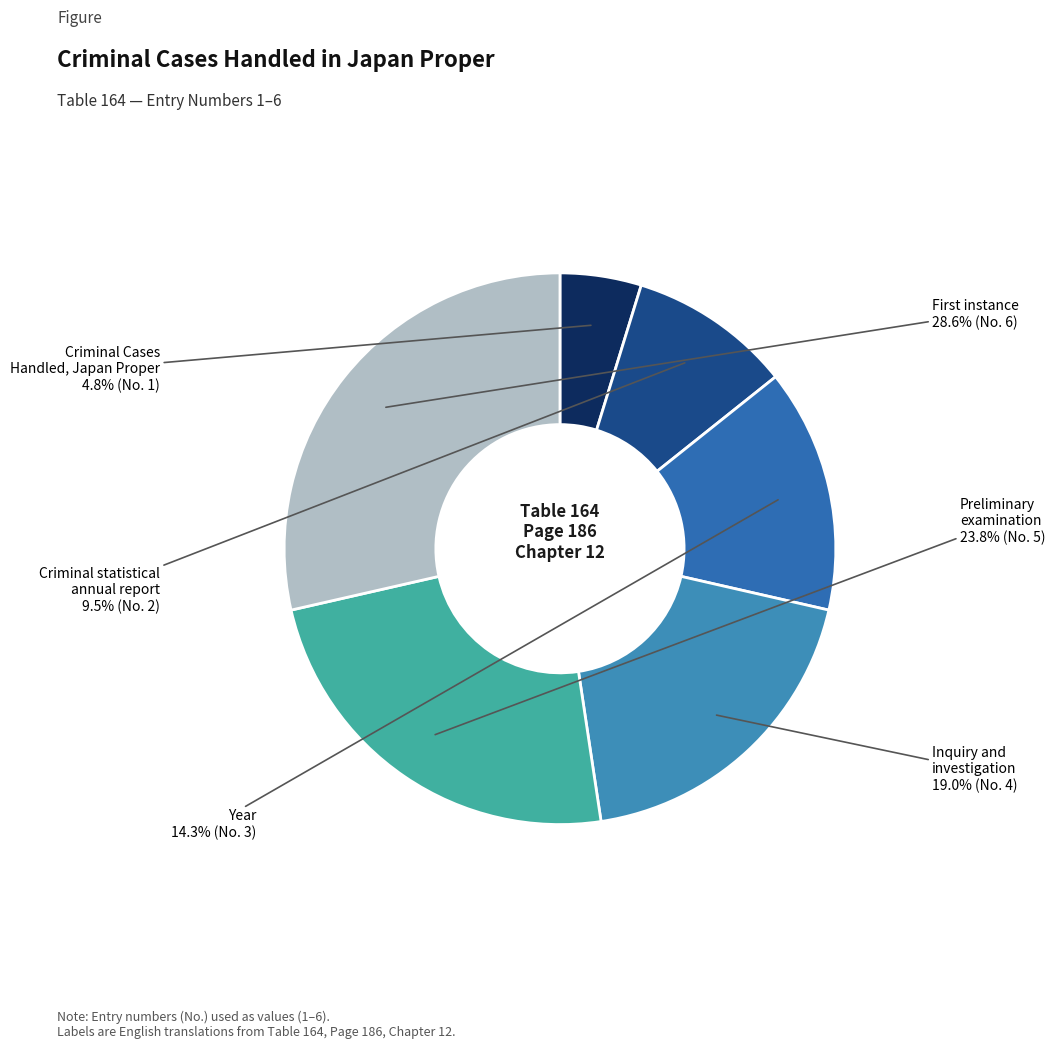

Count the number of slices in the pie.

6